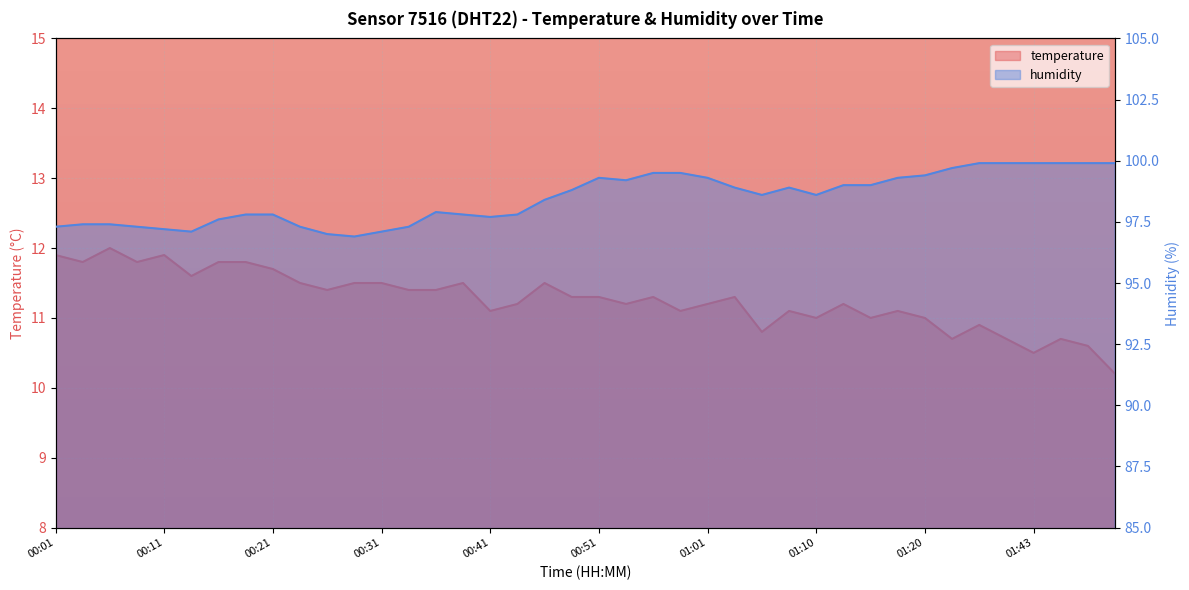

True or false: humidity has more than 2 interior local peaks.

True